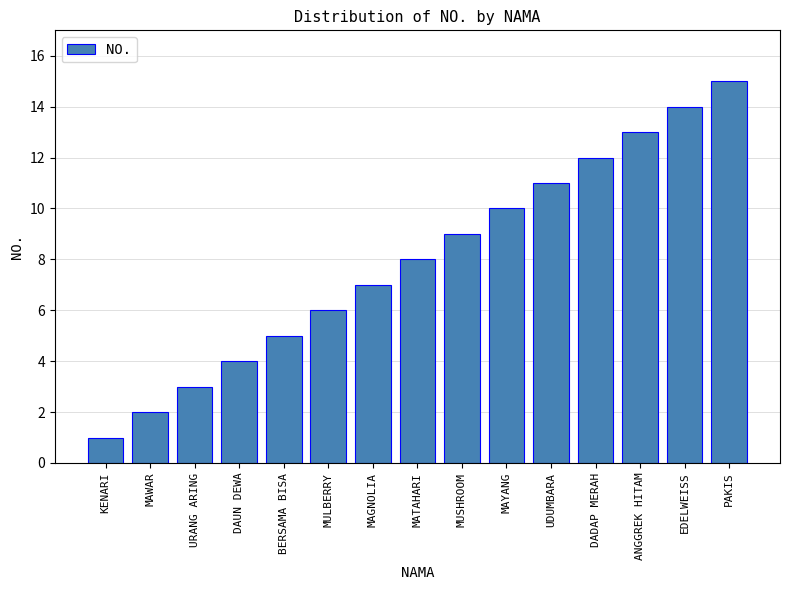

How many bars are there in total?

15